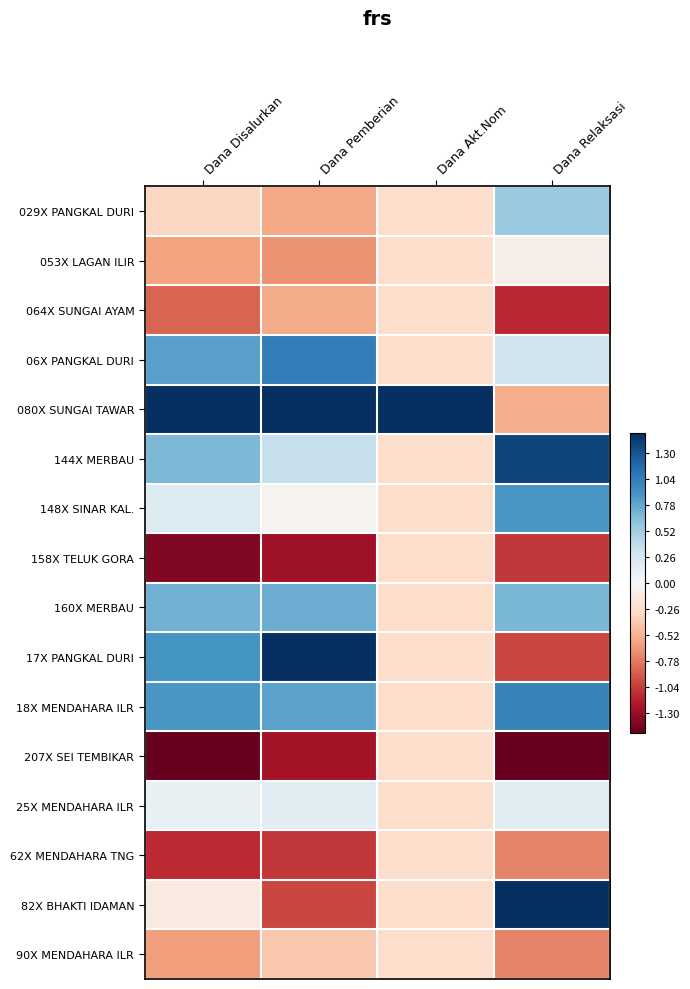

Which series has the largest total across all categories?

080X SUNGAI TAWAR